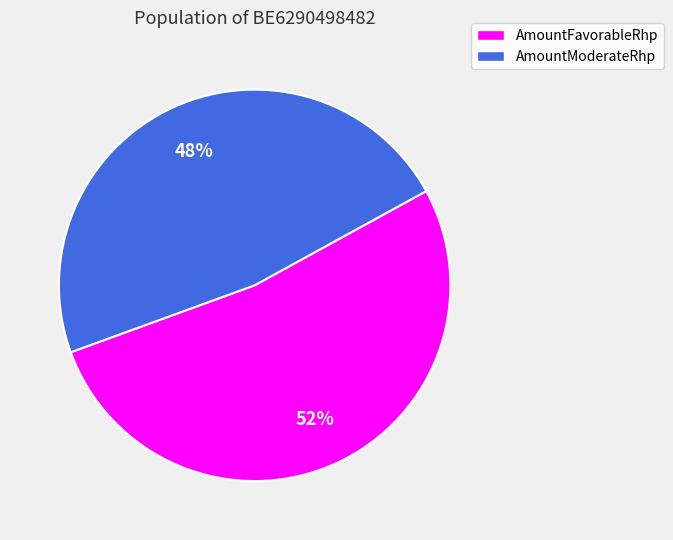

Does any single category account for the majority?

Yes